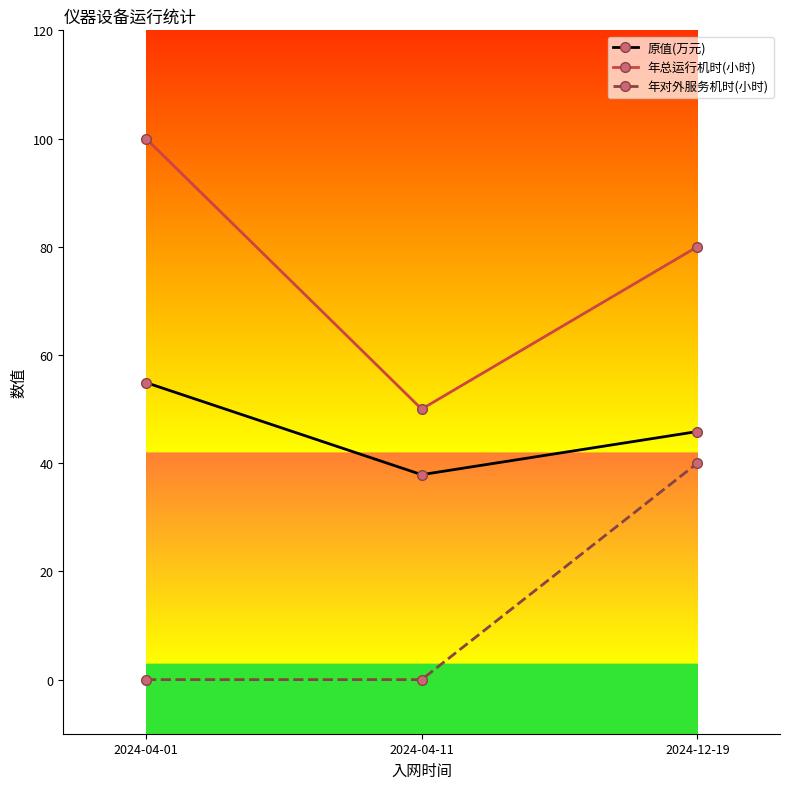

At how many categories does at least one series exceed 41?

3